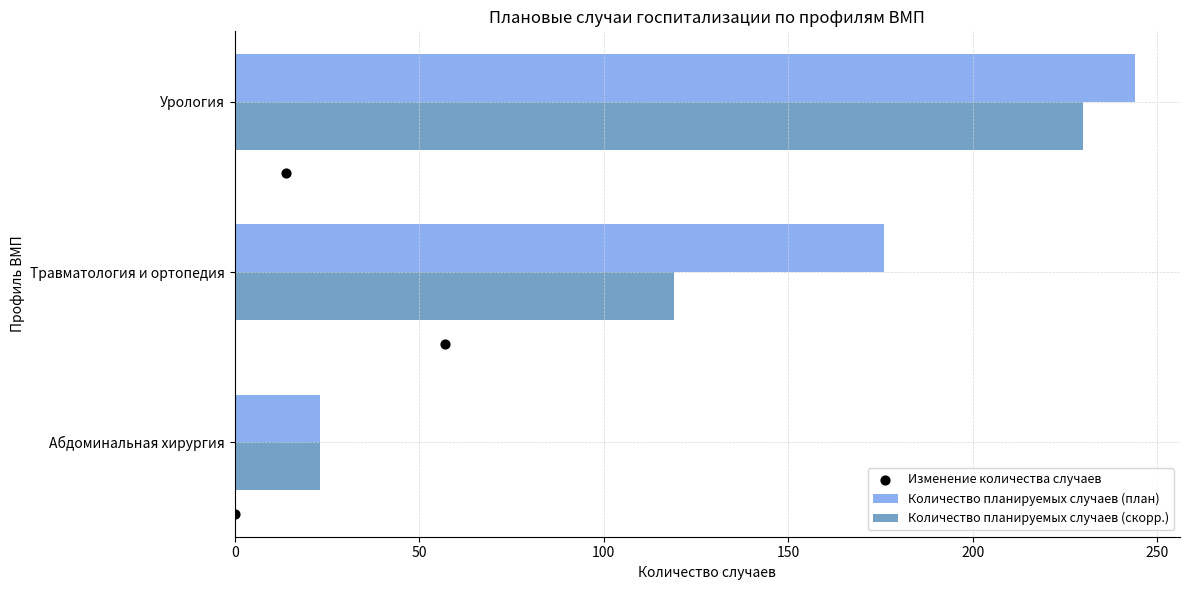

At which label is Количество планируемых случаев (план) closest to 133?

Травматология и ортопедия